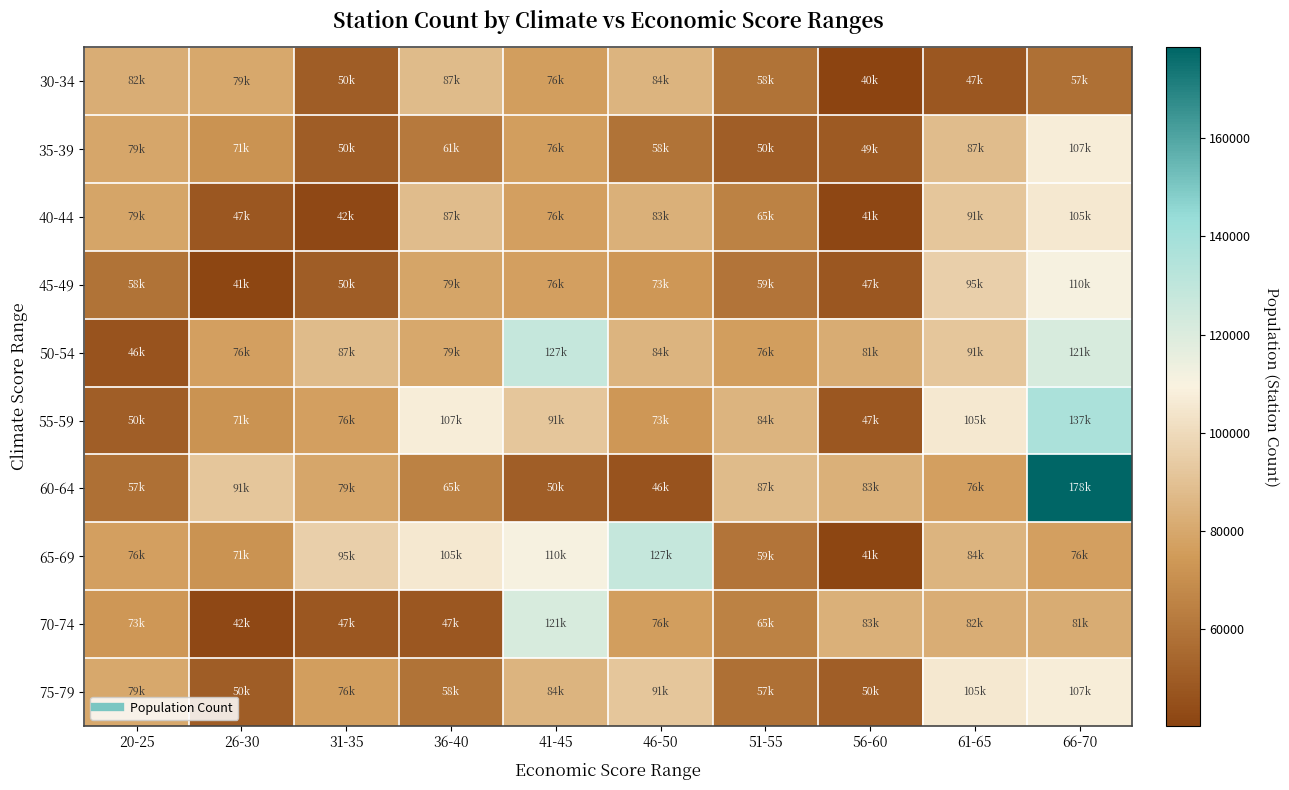

At which category is the sum across all series the highest?

66-70